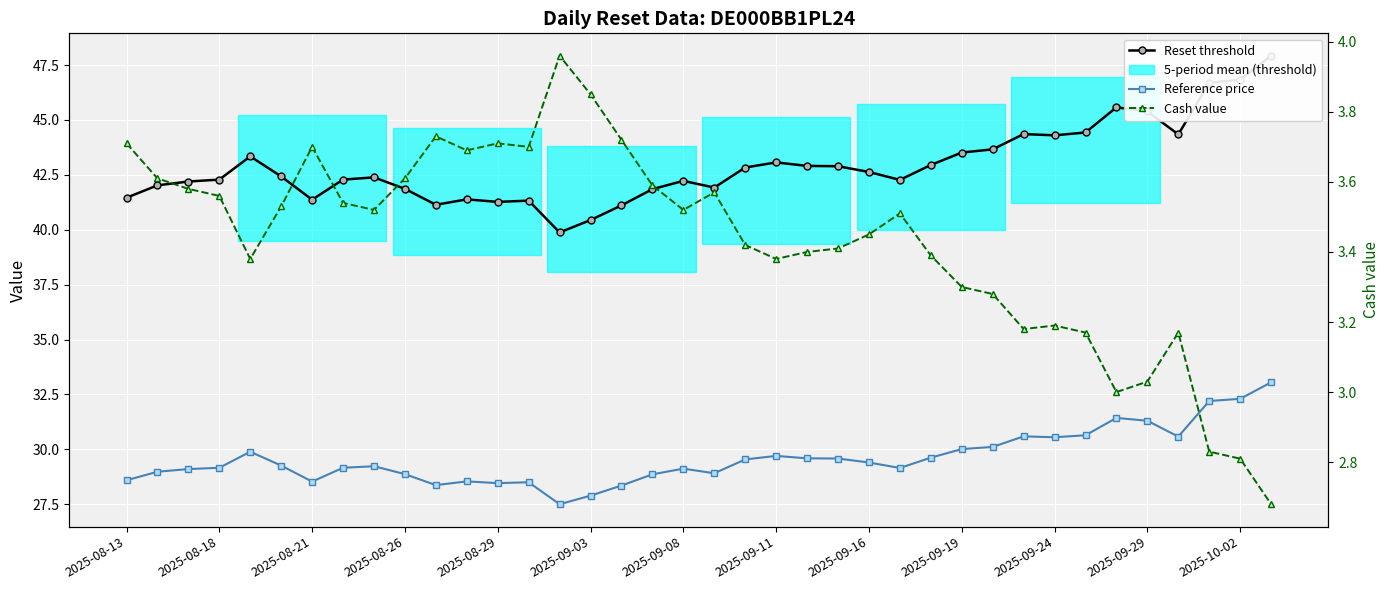

In Reset threshold, how many points are higher than both neighbors (excluding endpoints)?

8